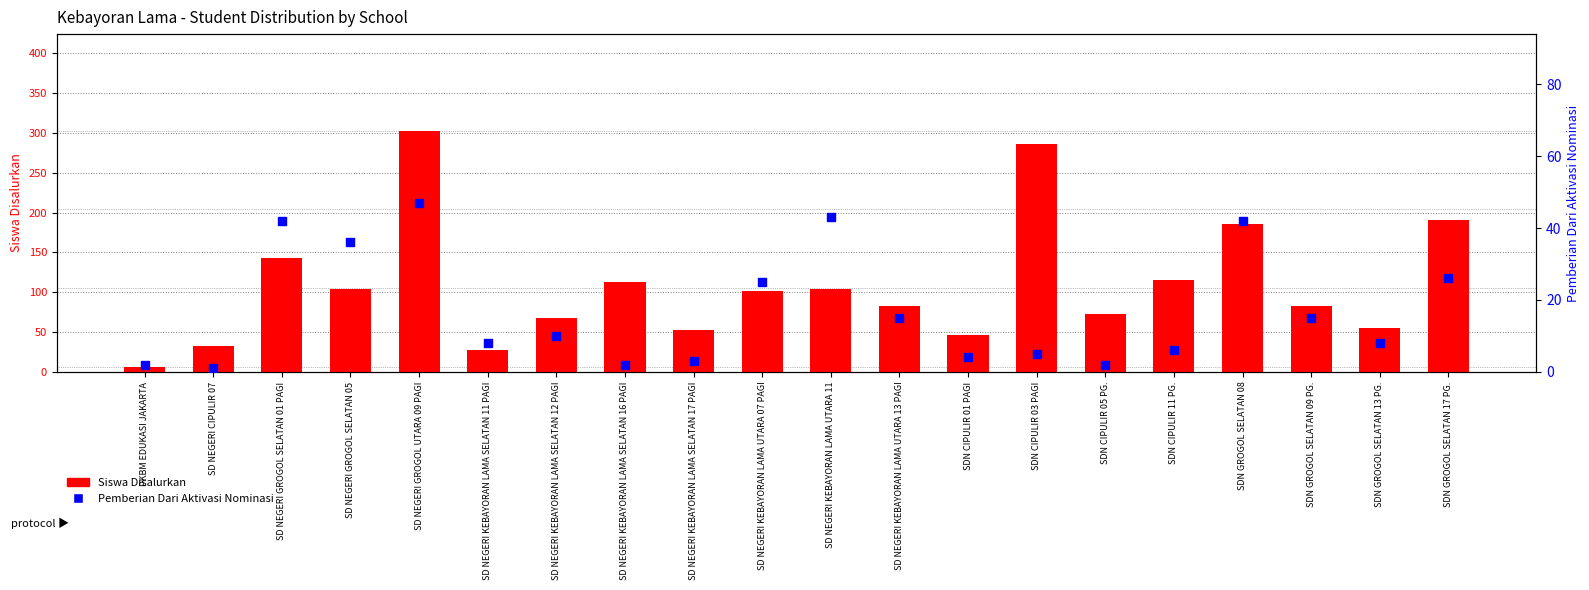

Which series reaches the maximum Y coordinate?

Siswa Disalurkan